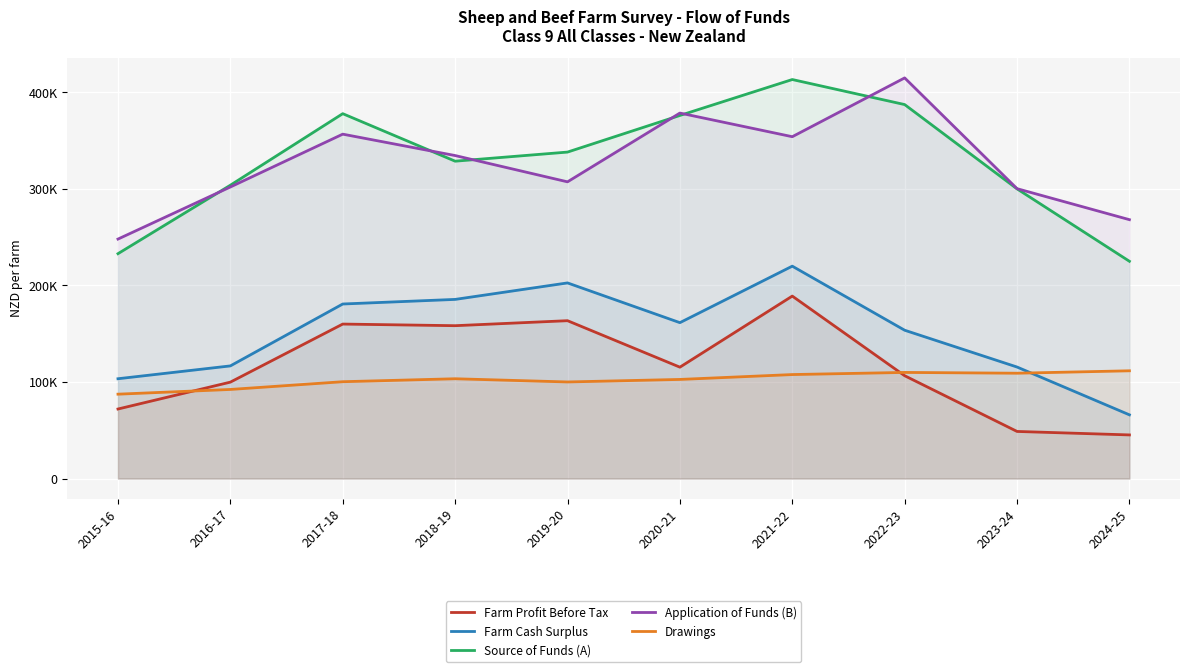

True or false: Farm Cash Surplus and Source of Funds (A) intersect in this chart.

False